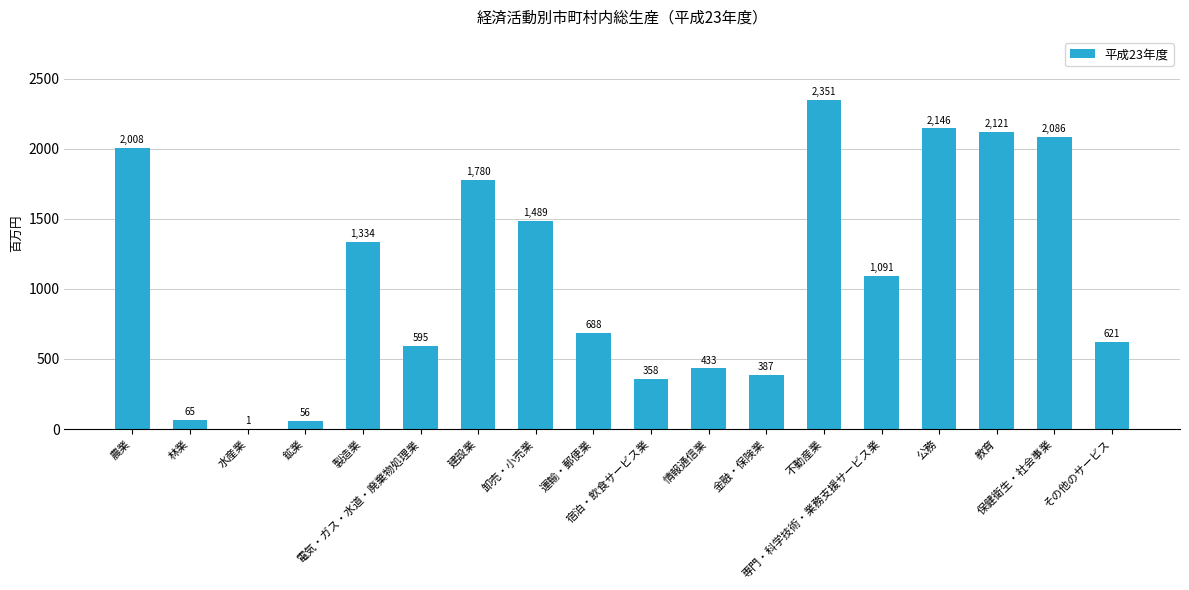

At which label is the value closest to 1176?

専門・科学技術・業務支援サービス業